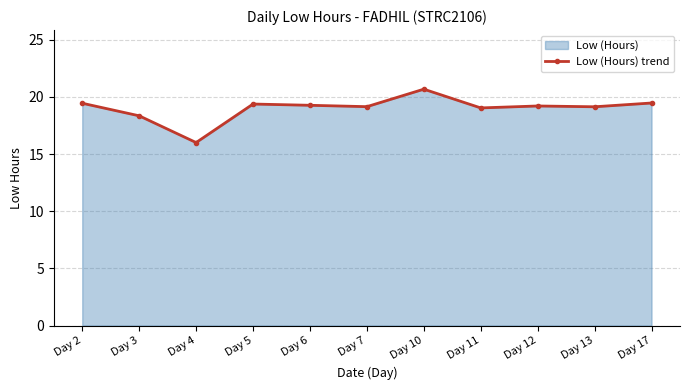

Is it true that the value at Day 4 is 16.0?

True